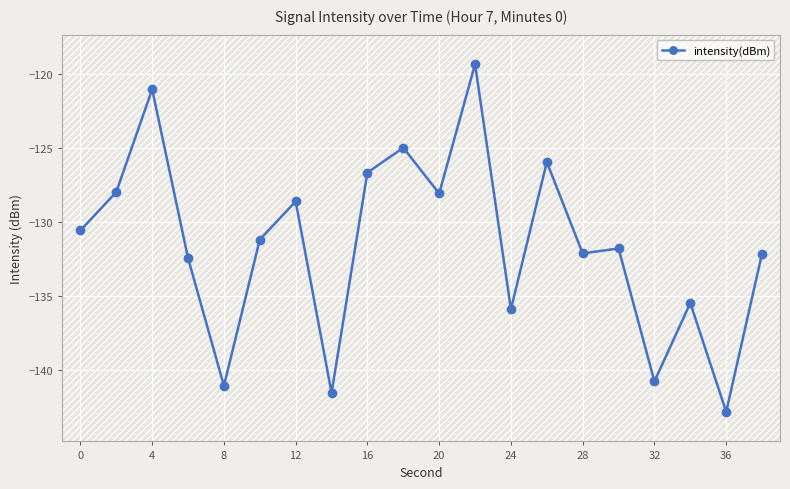

What is the value of the 2nd point from the left?

-128.0